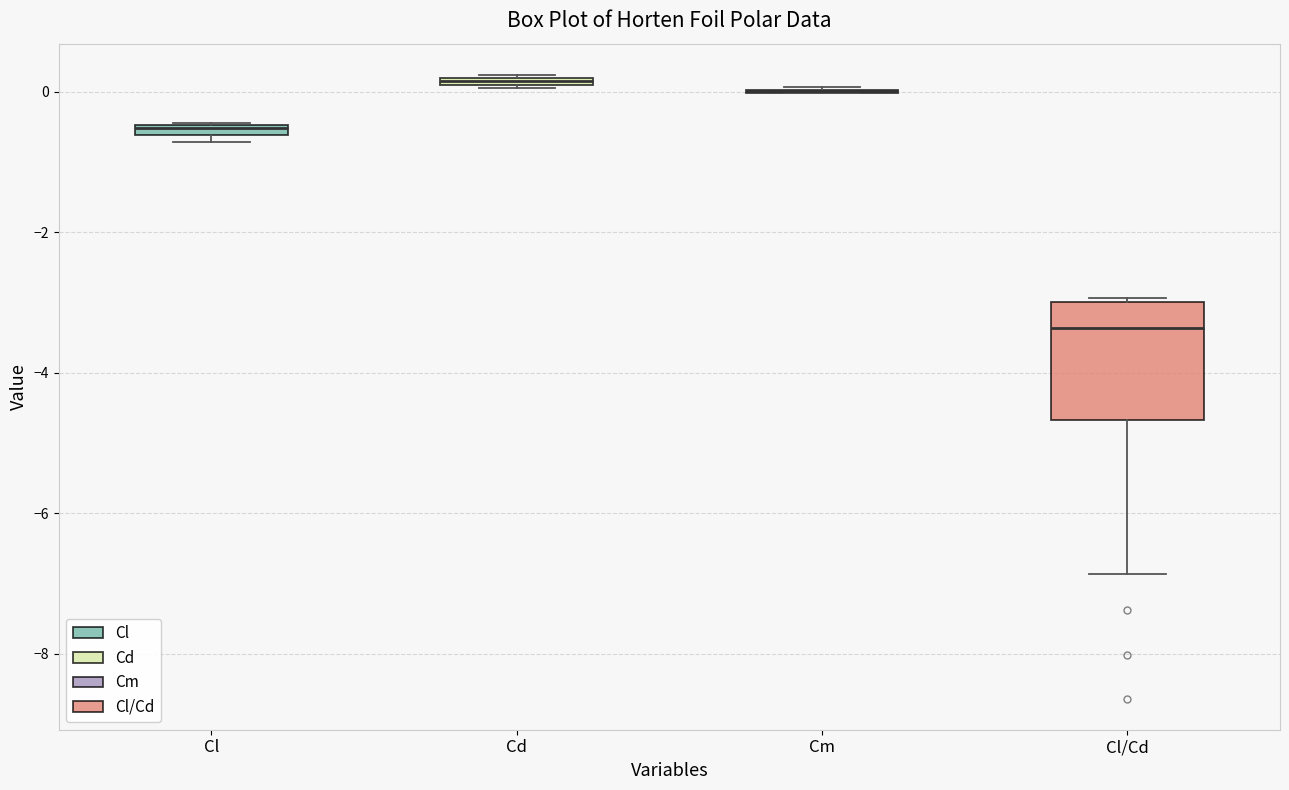

Where is the lower edge of the box for Cl on the y-axis? The values are not printed on the chart, so give them approximately, as read against the axis.

-0.6